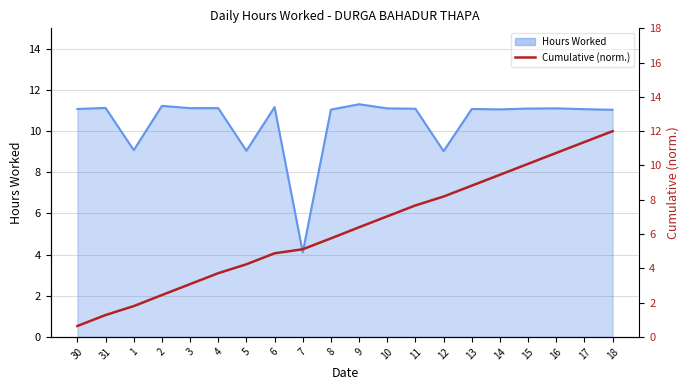

Rank the series by their maximum value, from highest to lowest.

Cumulative (norm.), Hours Worked